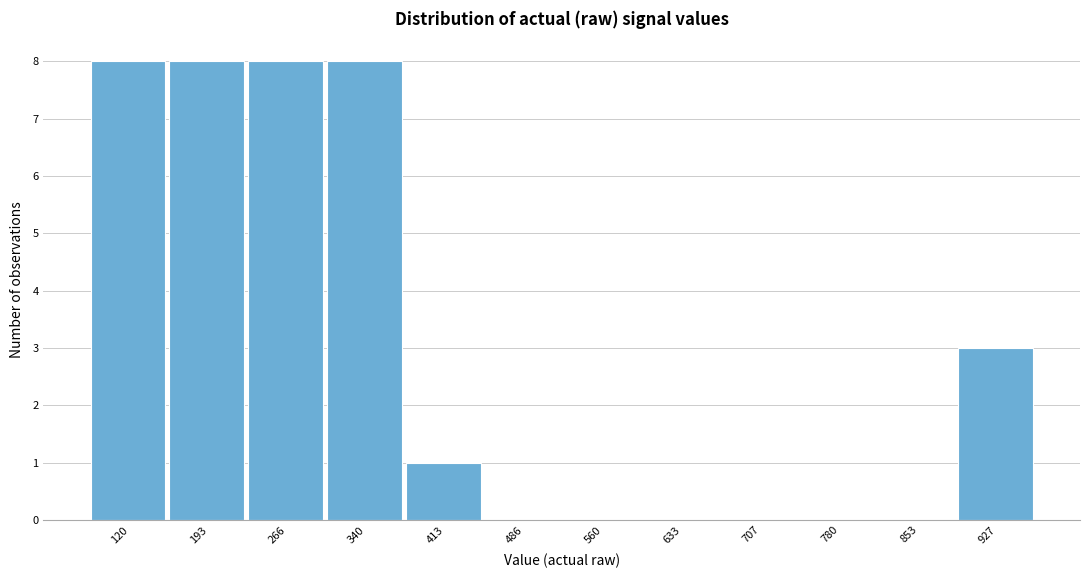

Reading right to left, what are all the values shown in this chart?

927=3	853=0	780=0	707=0	633=0	560=0	486=0	413=1	340=8	266=8	193=8	120=8